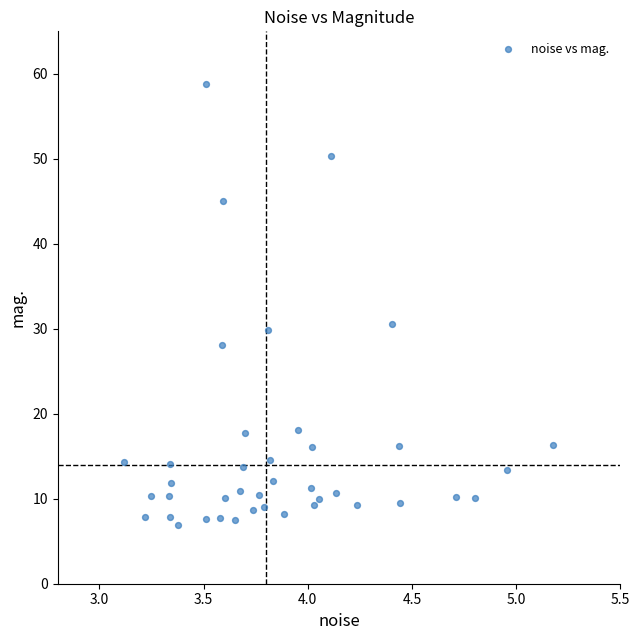

What Y value in the scatter plot is closest to 32?

30.6